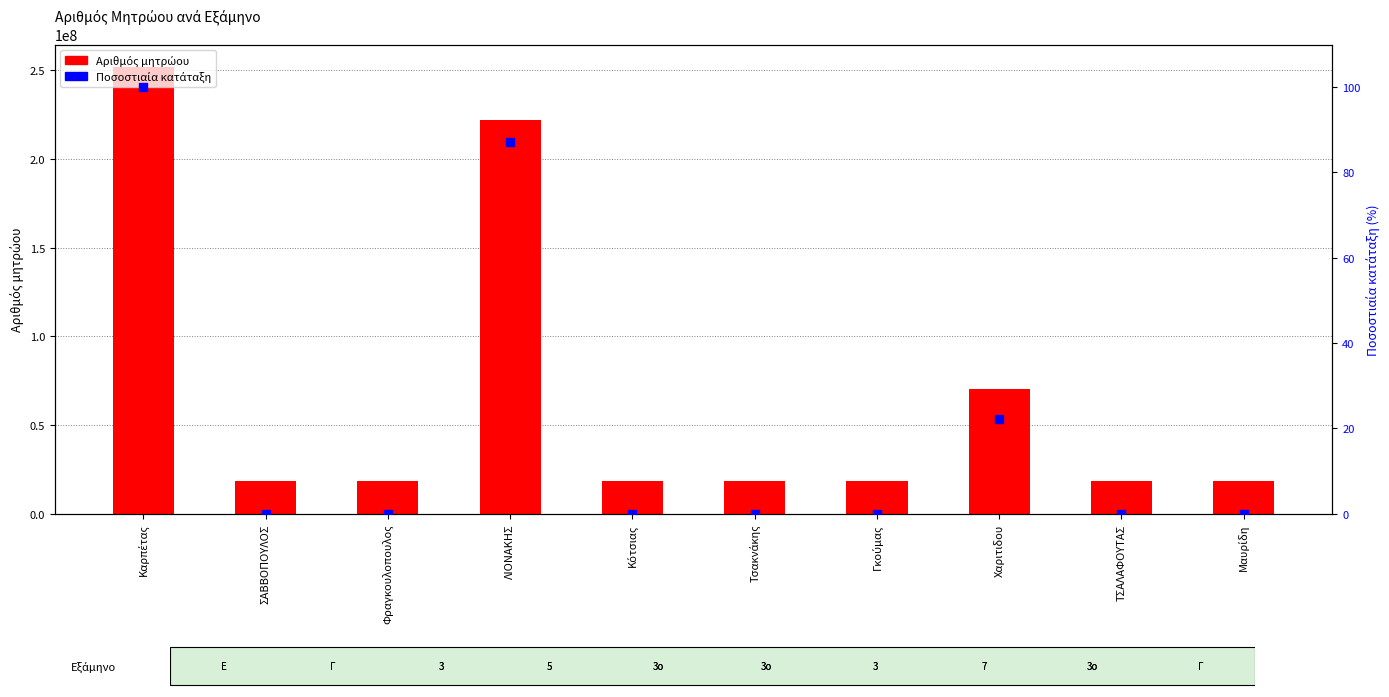

What are all the series names shown in the legend?

Αριθμός μητρώου, Ποσοστιαία κατάταξη